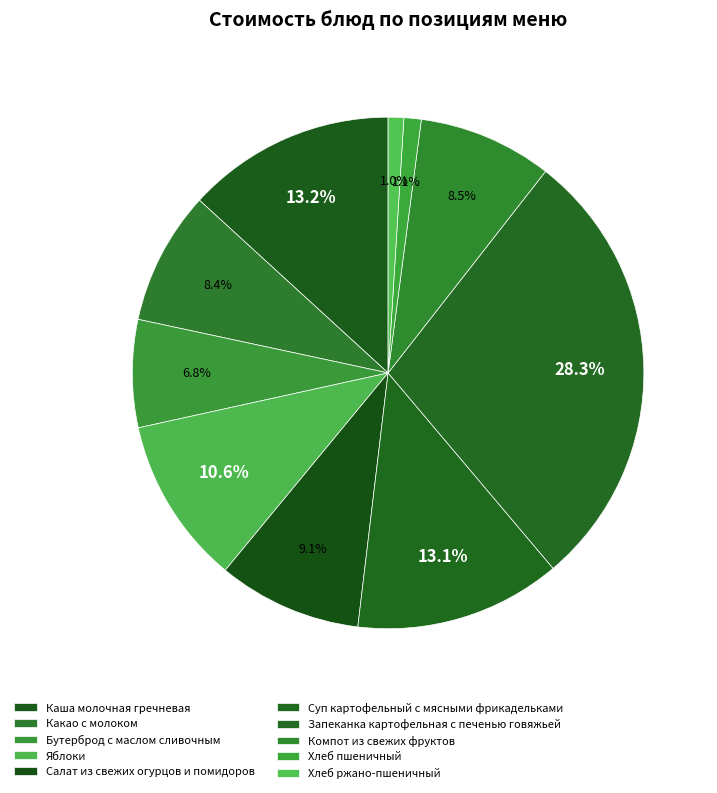

What percentage is NOT represented by Каша молочная гречневая?

86.8%